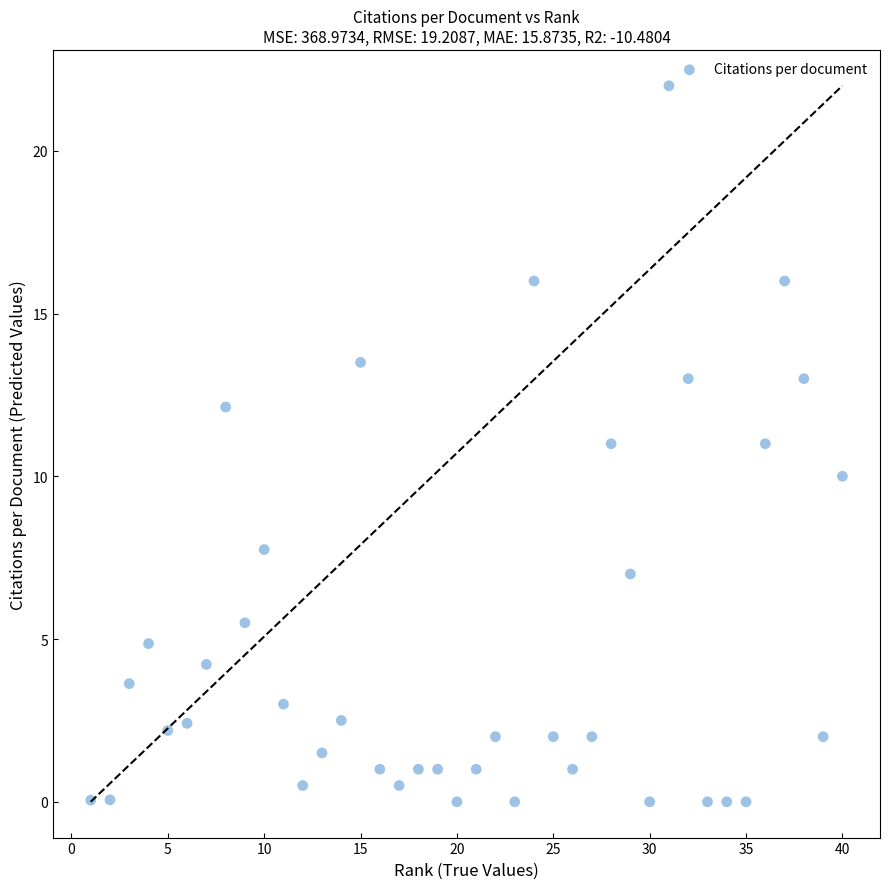

What is the range of X values (max minus min)?

39.0